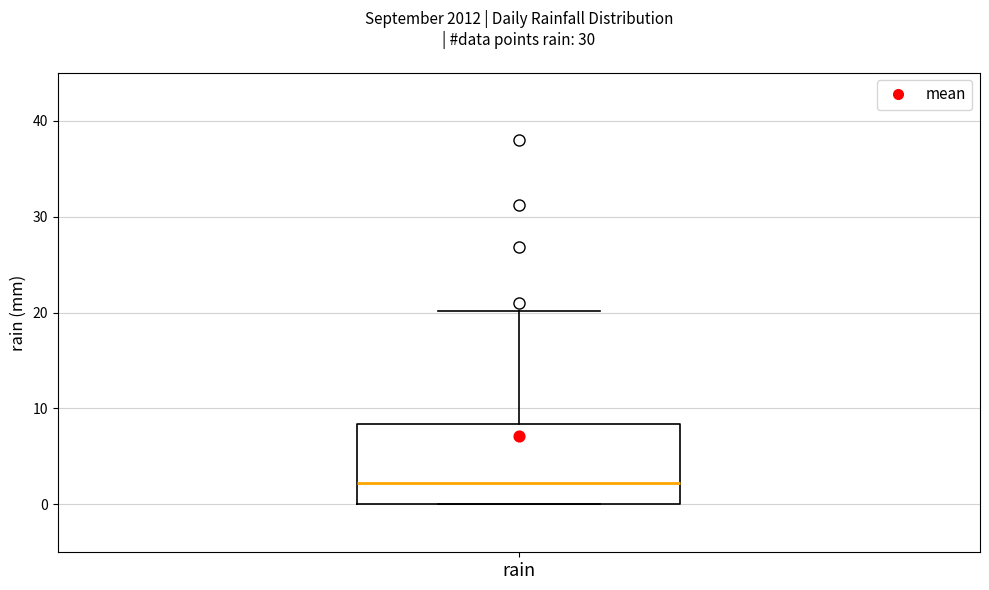

Transcribe this box plot: give where the median line is, the range the box spans, and where the two whiskers end, as read against the y-axis. The values are not printed on the chart, so give them approximately, as read against the axis.

median 2, box 0 to 8, whiskers 0 to 20